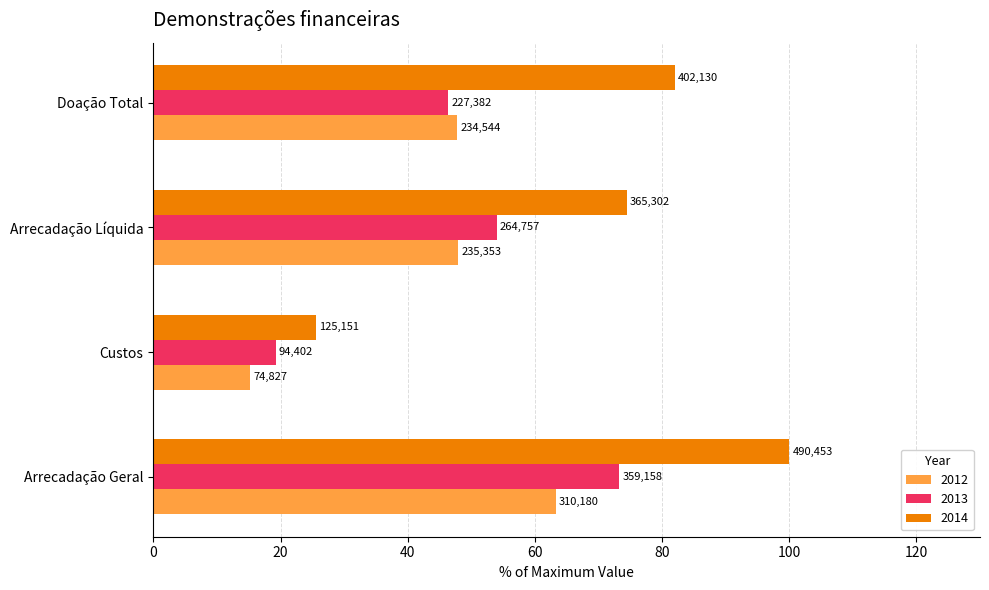

What position from the right is Arrecadação Líquida?

2